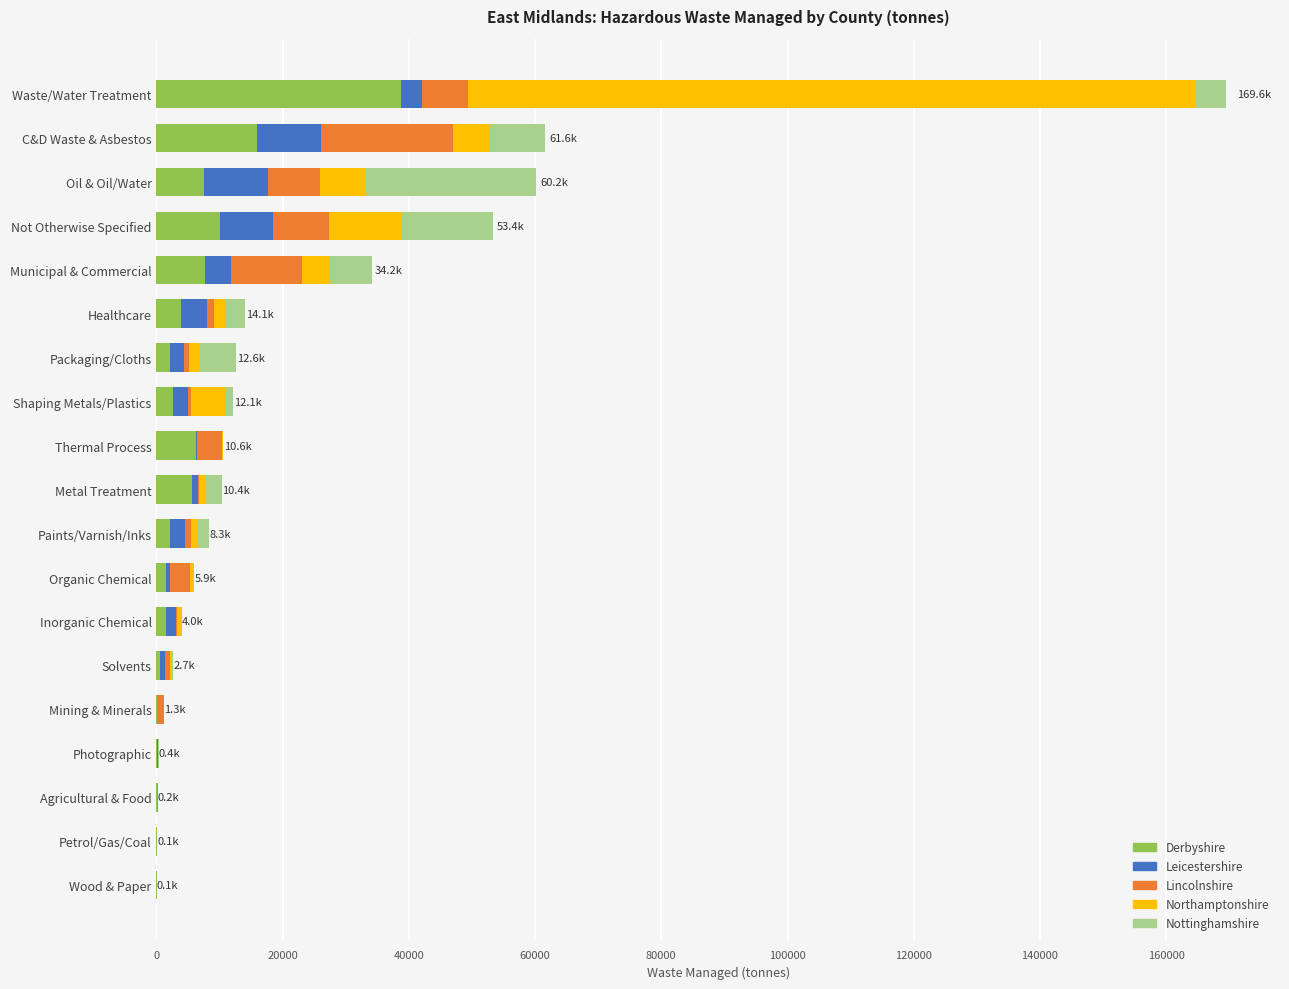

What is the sum of all Derbyshire values?

106177.0